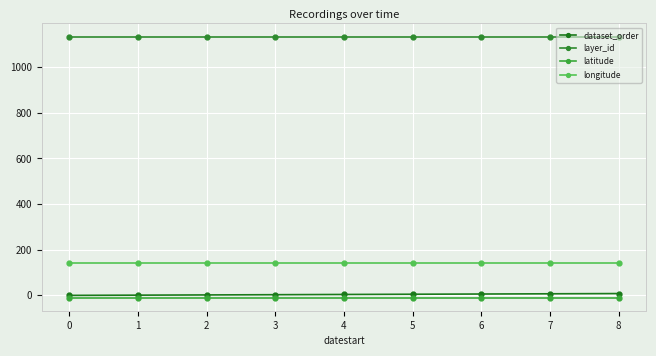

True or false: layer_id and longitude intersect in this chart.

False